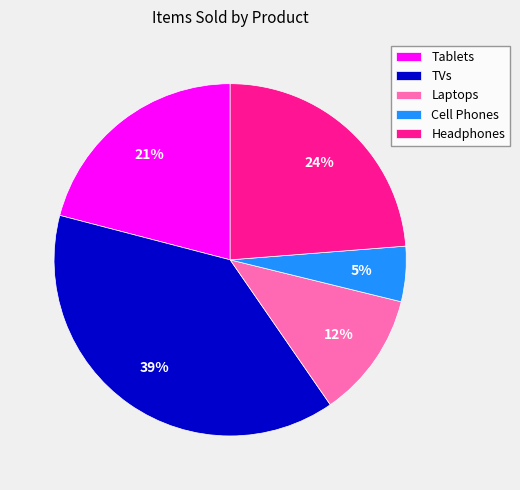

Which has a higher value, Cell Phones or Laptops?

Laptops